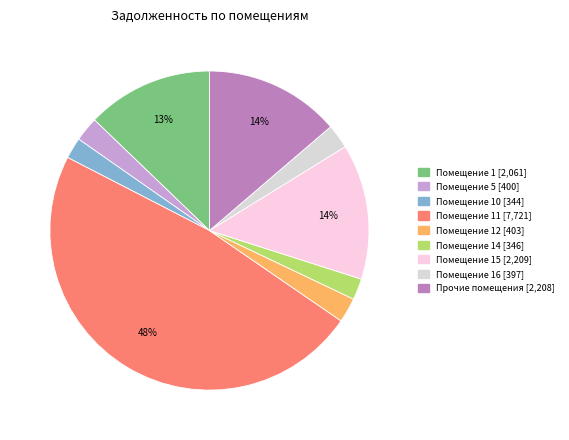

To the nearest percent, what is the average slice percentage?

11%